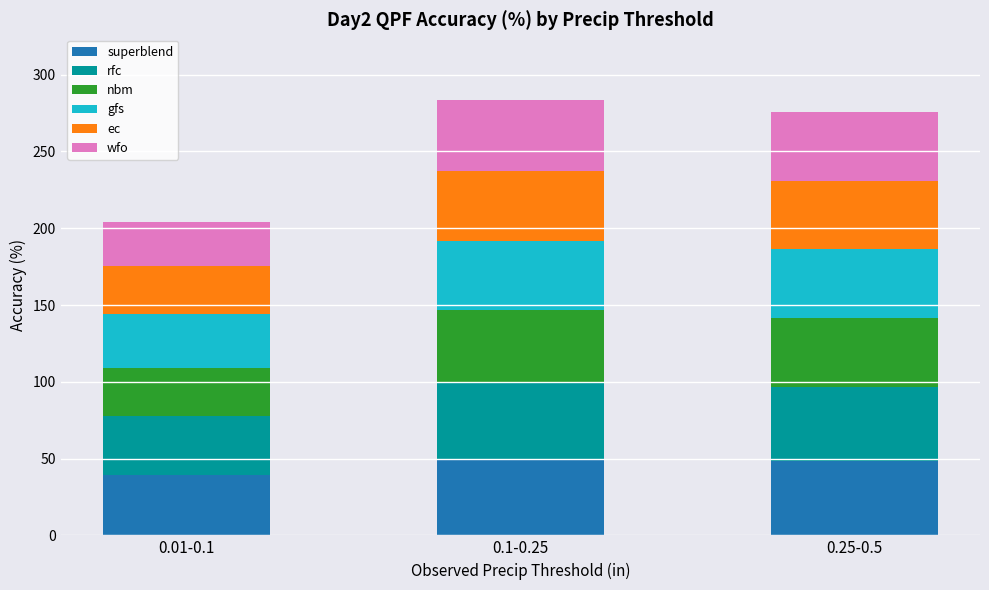

What is the highest value of the superblend series?

50.0